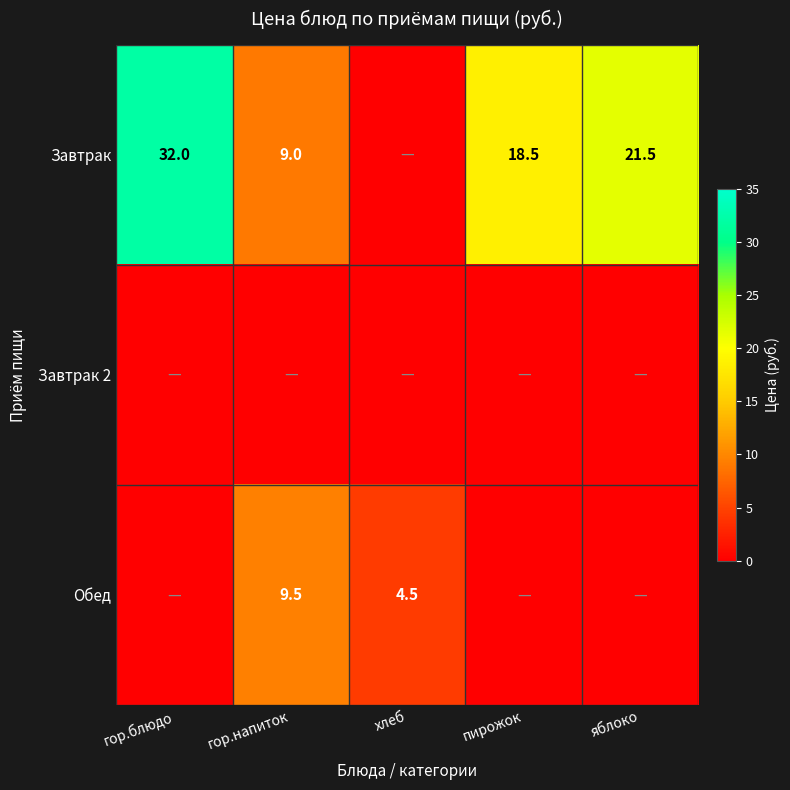

Is it true that Завтрак equals 9.4 at яблоко?

False